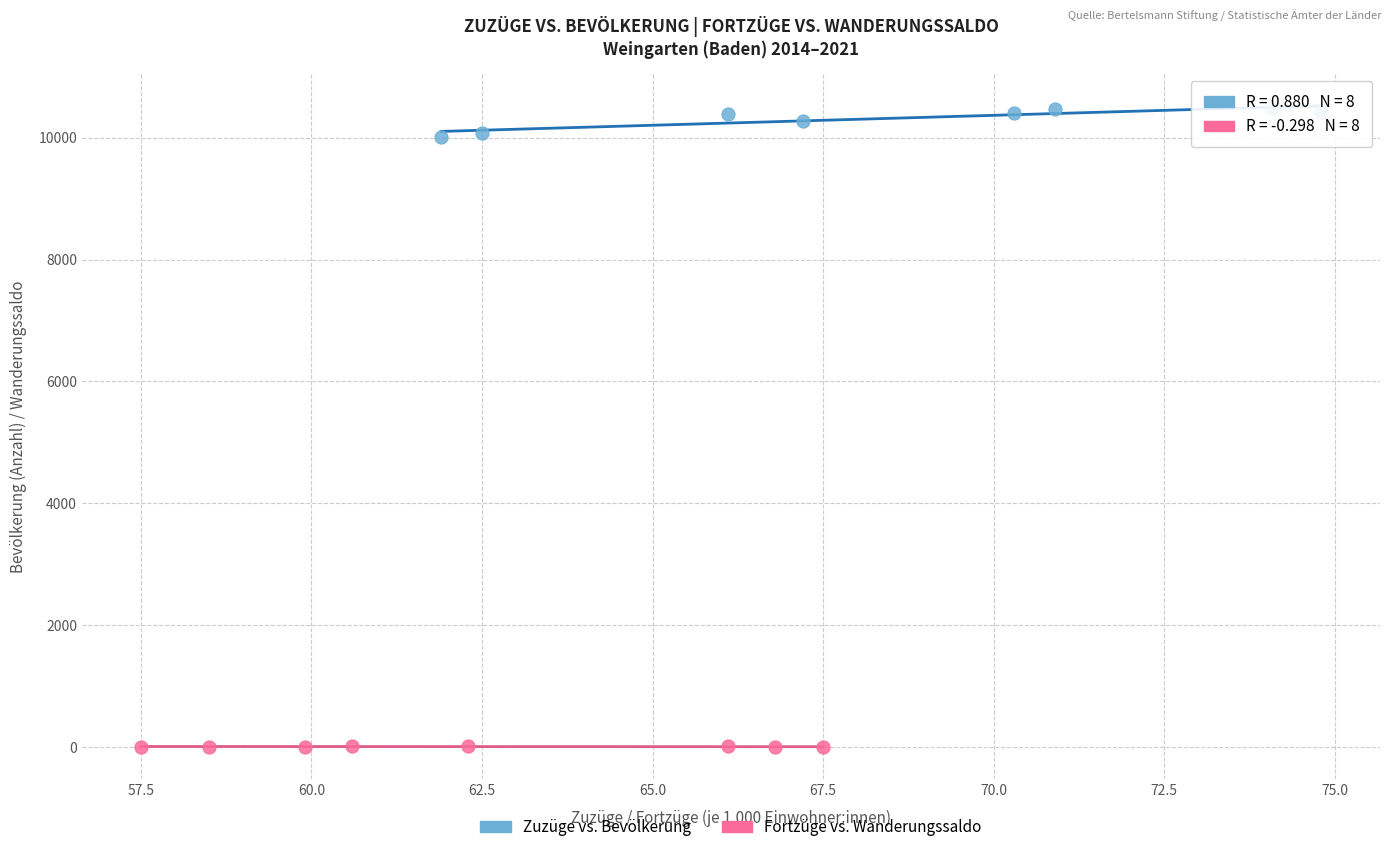

Which series has the widest spread of Y values?

Zuzüge vs. Bevölkerung